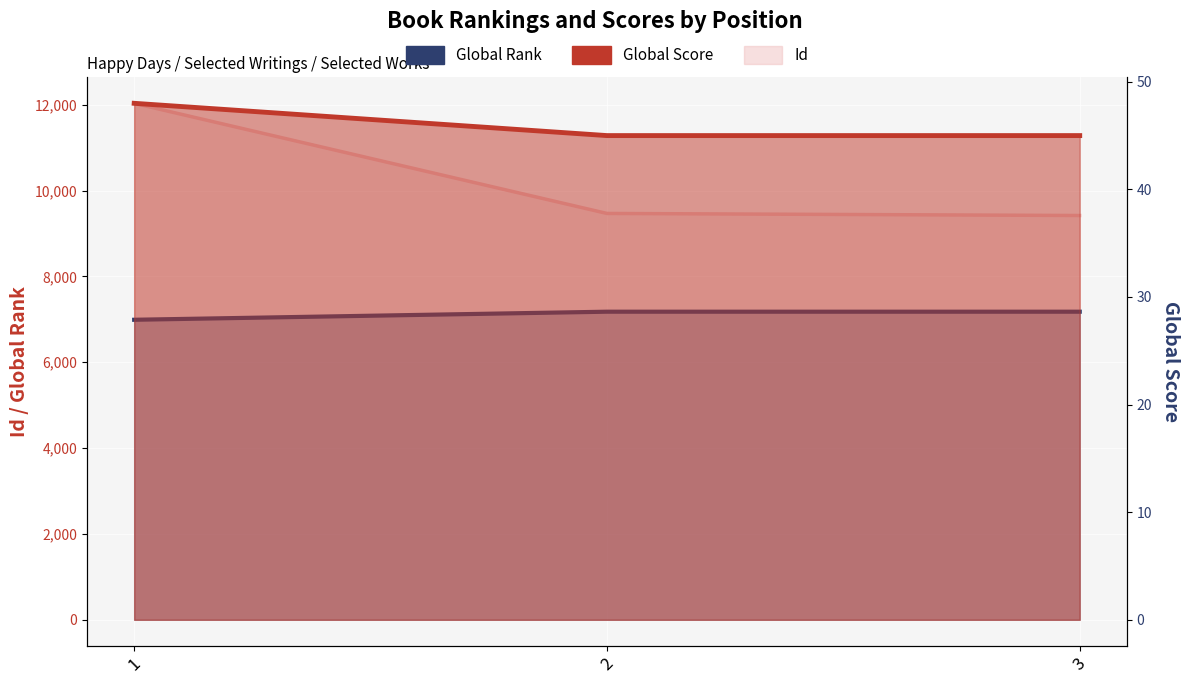

What is the difference between the Global Rank values at 2 and 1?

188